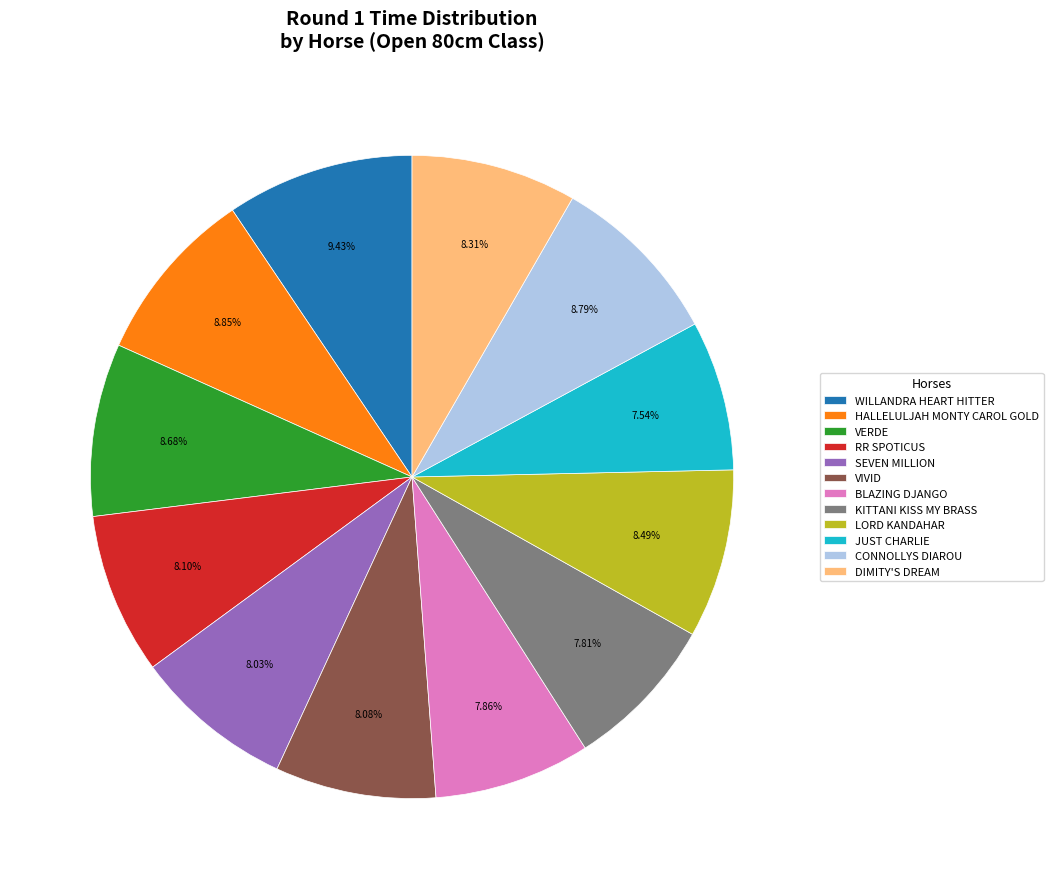

What percentage is the JUST CHARLIE slice, to the nearest percent?

8%